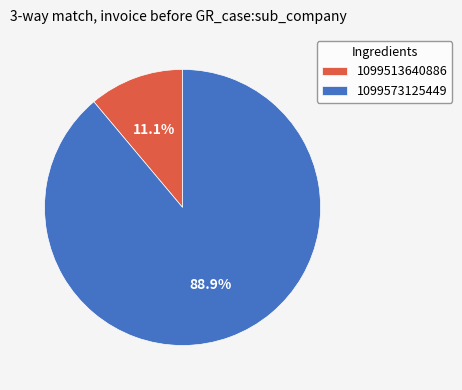

Does 1099513640886 represent more than half of the total?

No